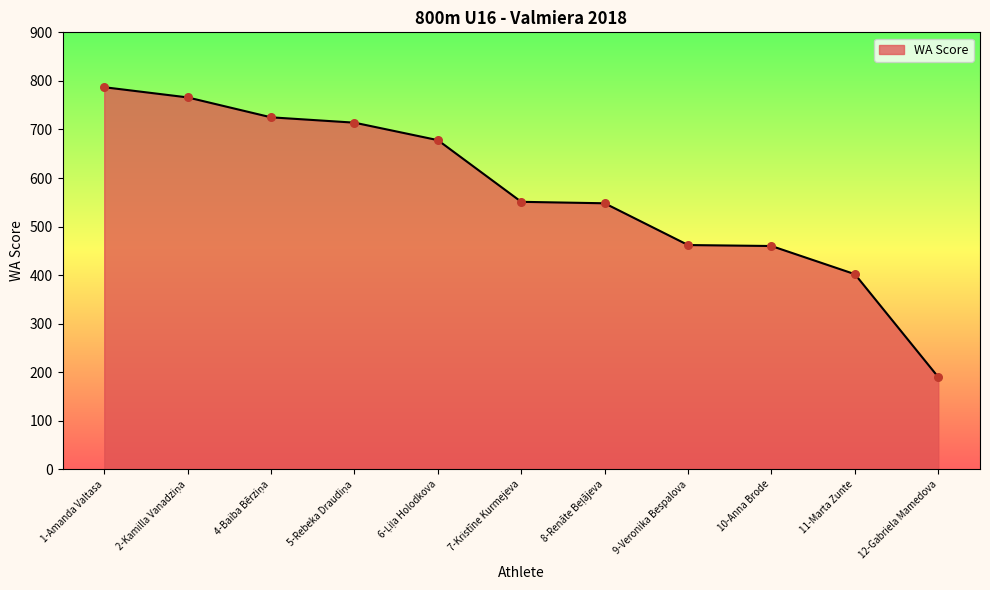

What is the ratio of the value at 9-Veronika Bespalova to the value at 7-Kristīne Kurmejeva?

0.8